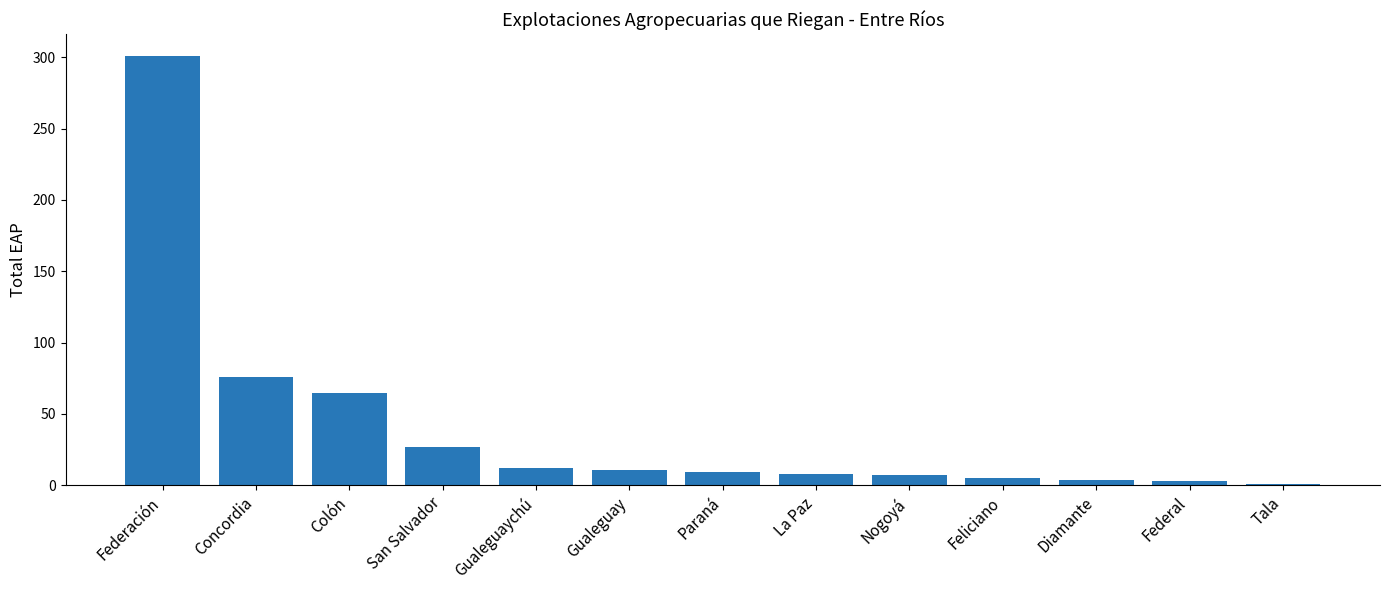

What is the change in value from Concordia to Paraná?

-67